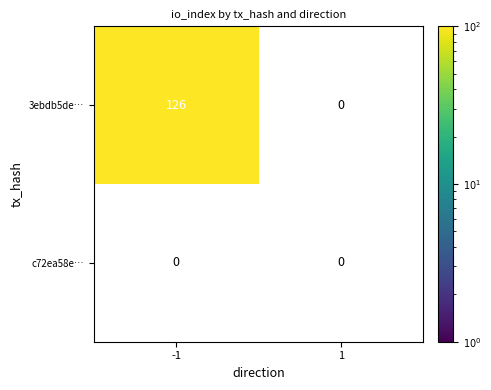

Reading left to right, extract all data points from this chart.

3ebdb5de…: 126	0
c72ea58e…: 0	0